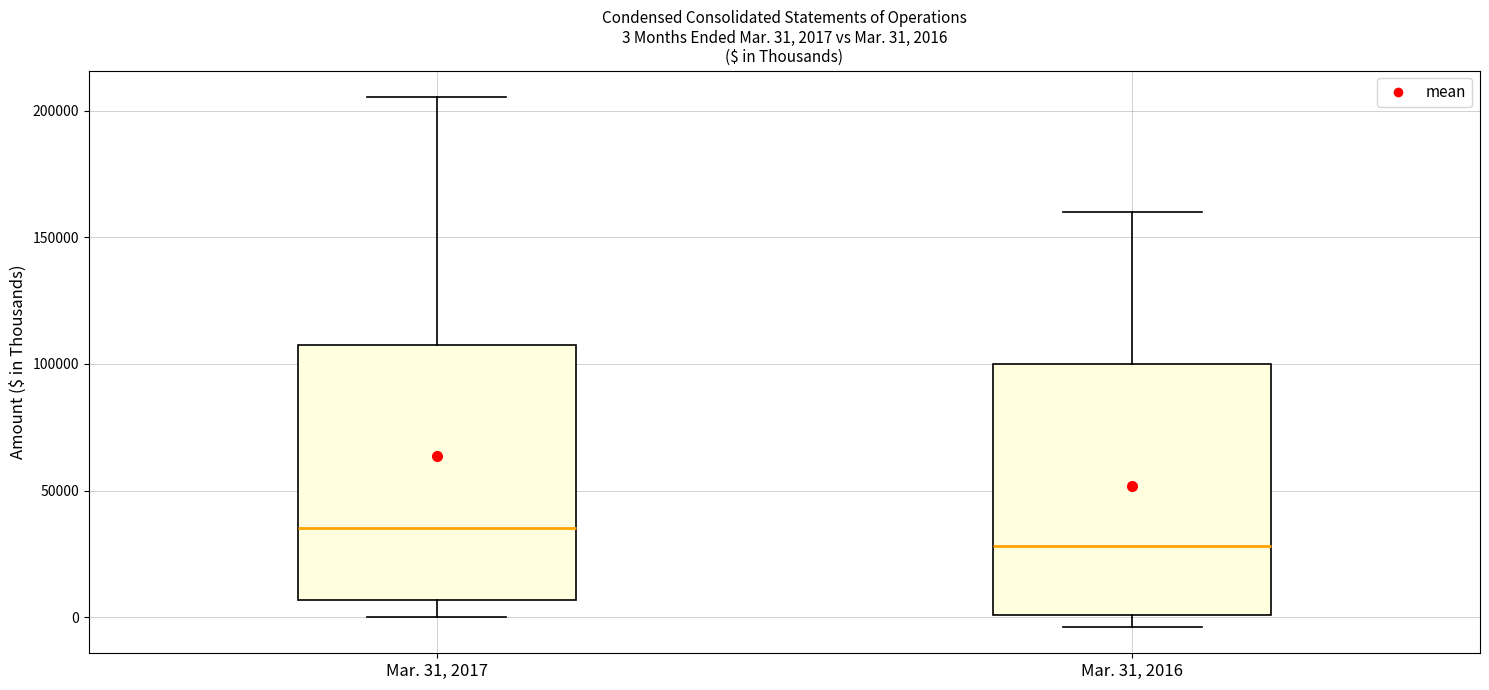

Which box has the lowest median line?

Mar. 31, 2016